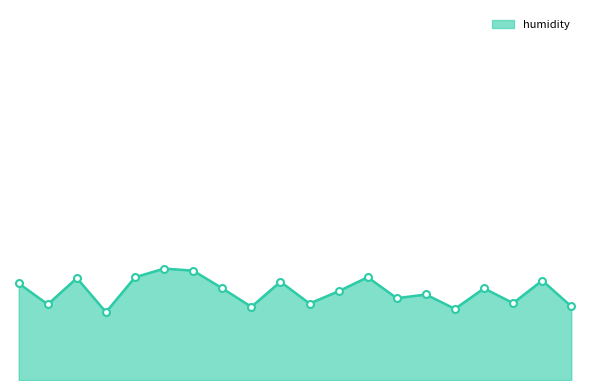

Is this an area chart (filled region under the line)?

Yes